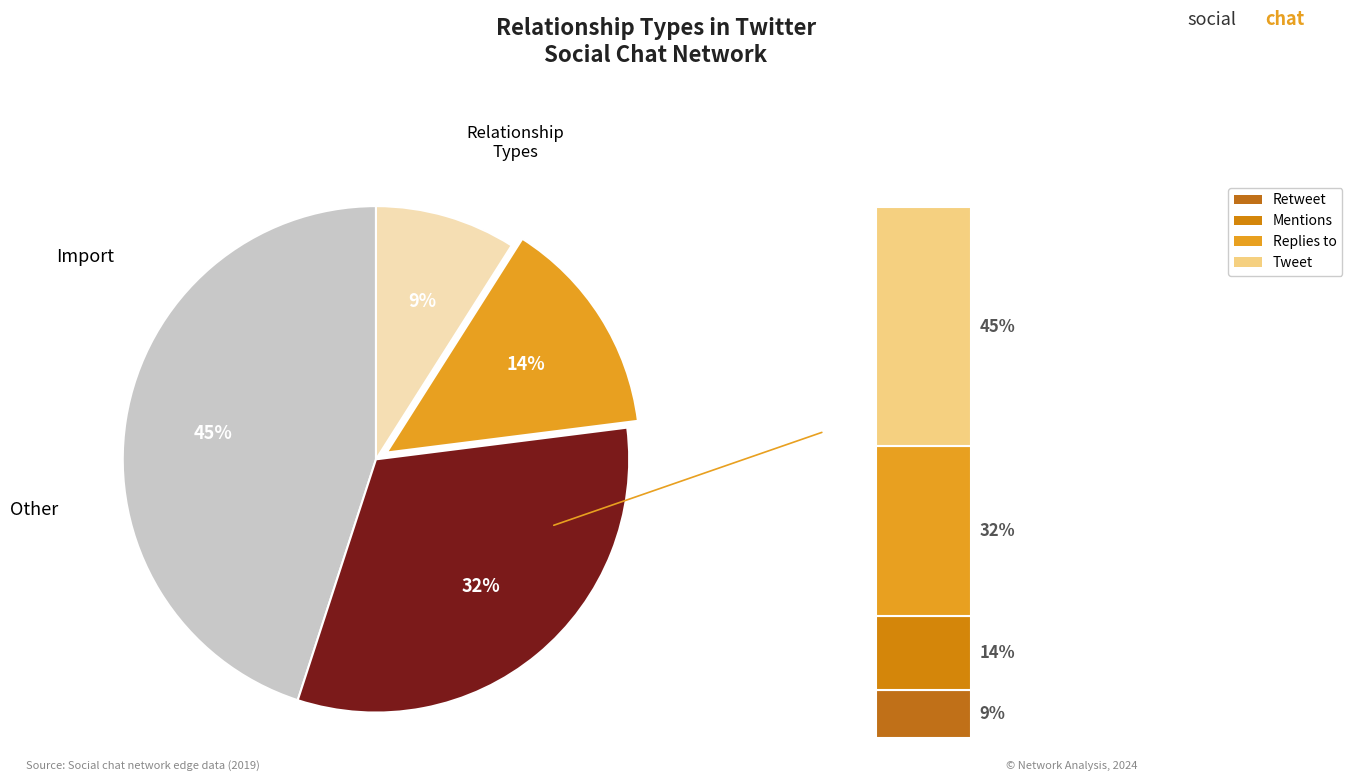

Is there a majority slice in this chart?

No